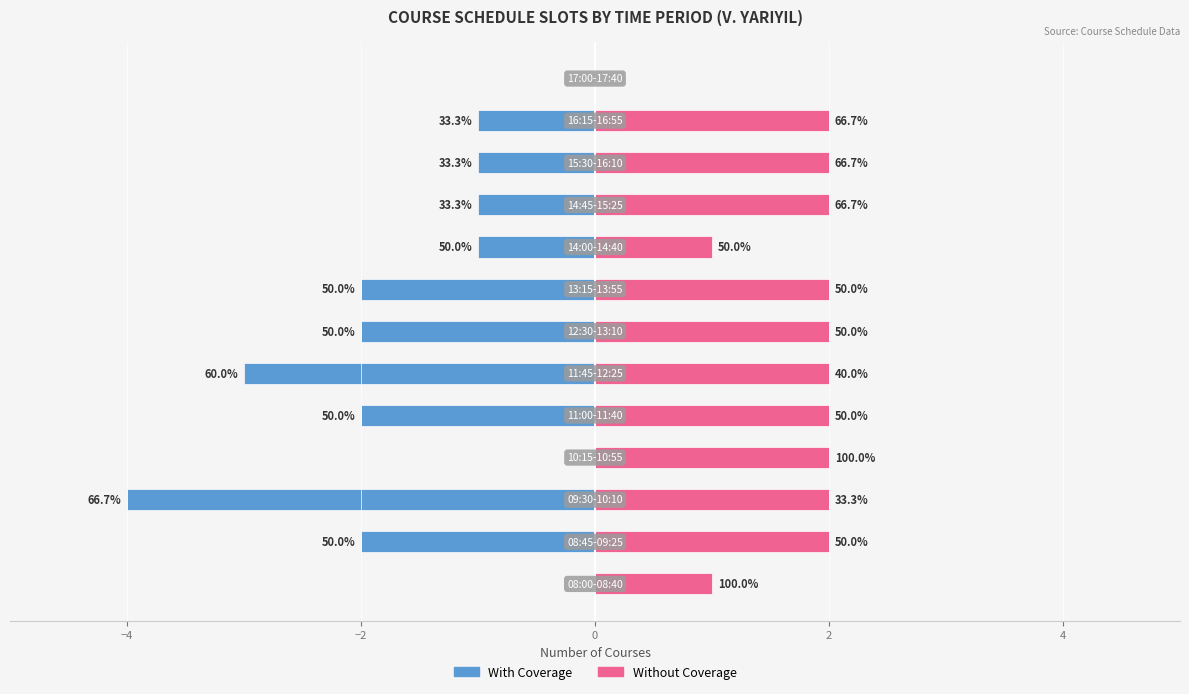

Reading left to right, extract all data points from this chart.

With Coverage: 0	-2	-4	0	-2	-3	-2	-2	-1	-1	-1	-1	0
Without Coverage: 1	2	2	2	2	2	2	2	1	2	2	2	0